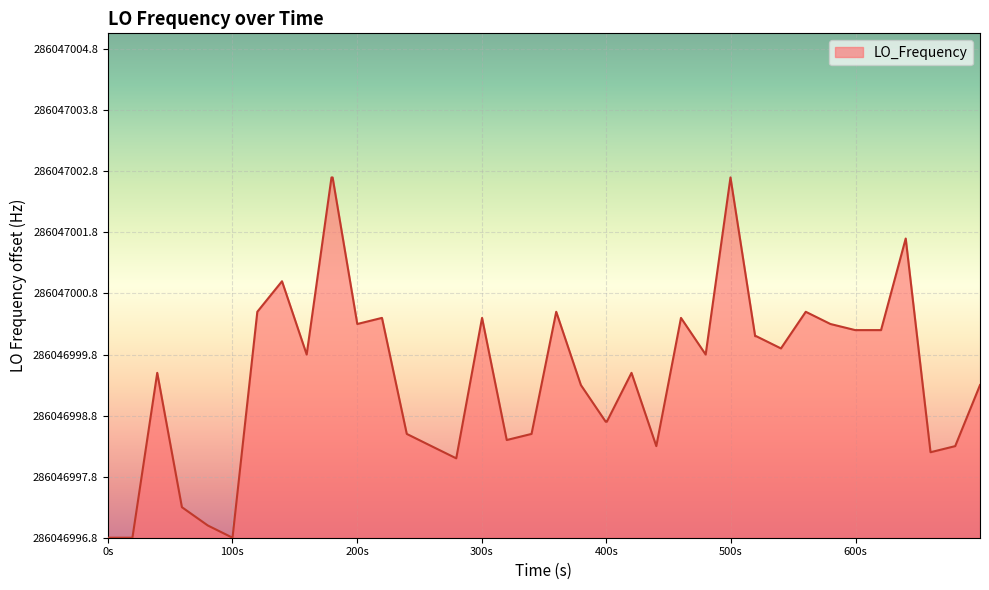

At which category does the chart reach its minimum across all series?

0s